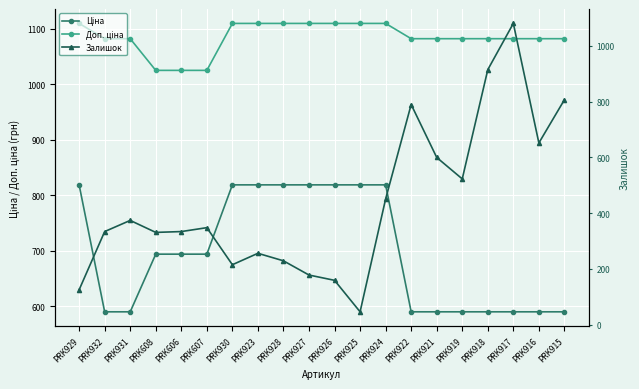

True or false: Ціна has a value of 589.9 at PRK917.

True